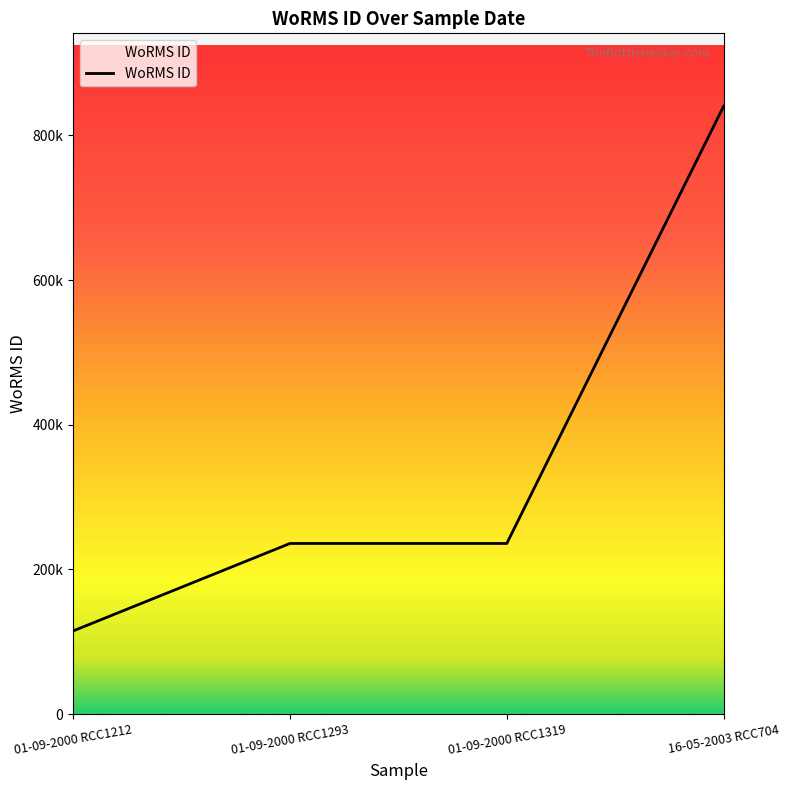

Does the chart have visible grid lines?

No